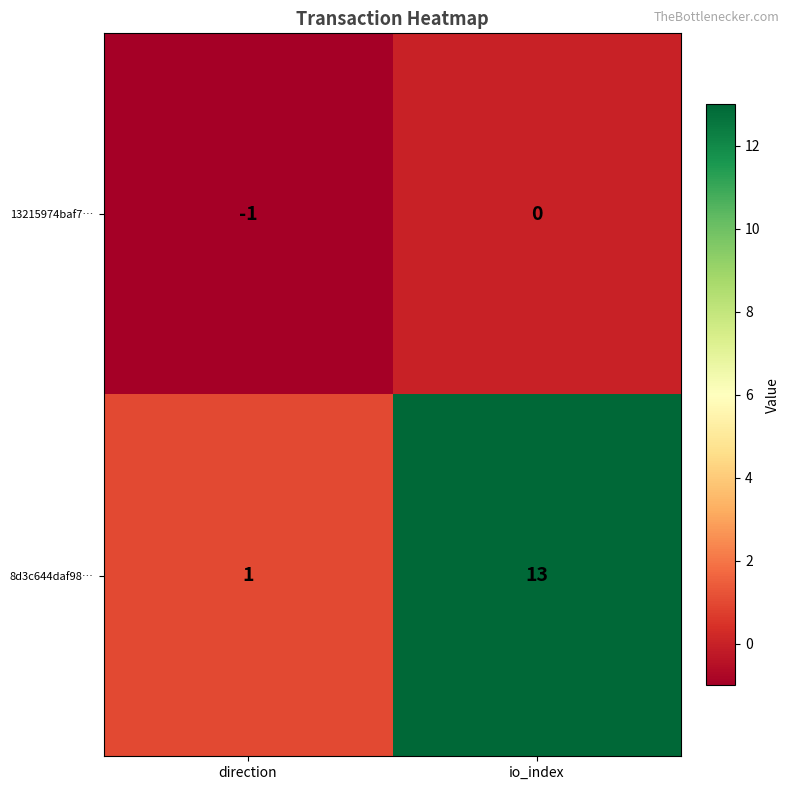

At which category does the chart reach its minimum across all series?

direction